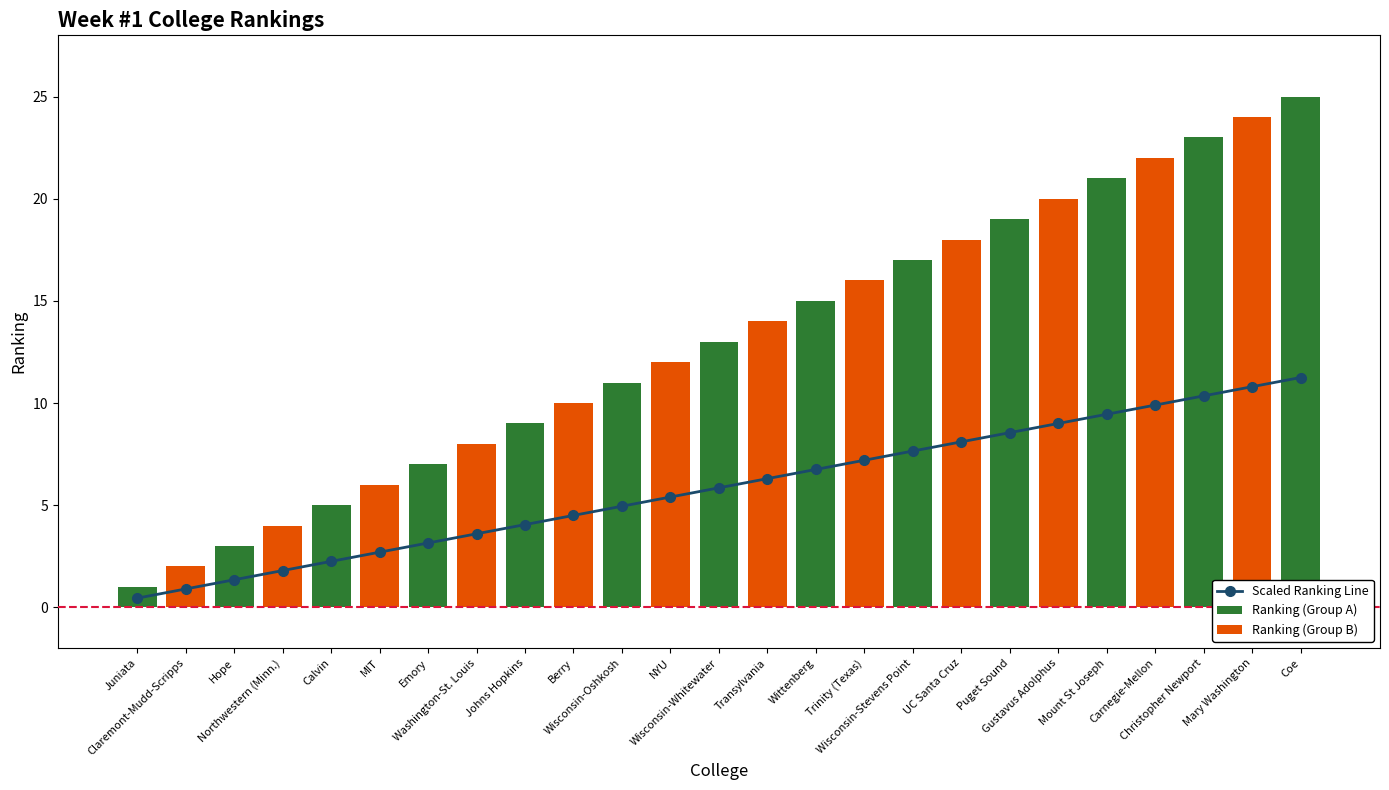

Reading left to right, transcribe all the data shown in this chart.

Scaled Ranking Line: Juniata=0.5	Claremont-Mudd-Scripps=0.9	Hope=1.4	Northwestern (Minn.)=1.8	Calvin=2.2	MIT=2.7	Emory=3.1	Washington-St. Louis=3.6	Johns Hopkins=4.0	Berry=4.5	Wisconsin-Oshkosh=5.0	NYU=5.4	Wisconsin-Whitewater=5.9	Transylvania=6.3	Wittenberg=6.8	Trinity (Texas)=7.2	Wisconsin-Stevens Point=7.7	UC Santa Cruz=8.1	Puget Sound=8.6	Gustavus Adolphus=9.0	Mount St Joseph=9.5	Carnegie-Mellon=9.9	Christopher Newport=10.3	Mary Washington=10.8	Coe=11.2
Ranking (Group A): Juniata=1.0	Claremont-Mudd-Scripps=0.0	Hope=3.0	Northwestern (Minn.)=0.0	Calvin=5.0	MIT=0.0	Emory=7.0	Washington-St. Louis=0.0	Johns Hopkins=9.0	Berry=0.0	Wisconsin-Oshkosh=11.0	NYU=0.0	Wisconsin-Whitewater=13.0	Transylvania=0.0	Wittenberg=15.0	Trinity (Texas)=0.0	Wisconsin-Stevens Point=17.0	UC Santa Cruz=0.0	Puget Sound=19.0	Gustavus Adolphus=0.0	Mount St Joseph=21.0	Carnegie-Mellon=0.0	Christopher Newport=23.0	Mary Washington=0.0	Coe=25.0
Ranking (Group B): Juniata=0.0	Claremont-Mudd-Scripps=2.0	Hope=0.0	Northwestern (Minn.)=4.0	Calvin=0.0	MIT=6.0	Emory=0.0	Washington-St. Louis=8.0	Johns Hopkins=0.0	Berry=10.0	Wisconsin-Oshkosh=0.0	NYU=12.0	Wisconsin-Whitewater=0.0	Transylvania=14.0	Wittenberg=0.0	Trinity (Texas)=16.0	Wisconsin-Stevens Point=0.0	UC Santa Cruz=18.0	Puget Sound=0.0	Gustavus Adolphus=20.0	Mount St Joseph=0.0	Carnegie-Mellon=22.0	Christopher Newport=0.0	Mary Washington=24.0	Coe=0.0